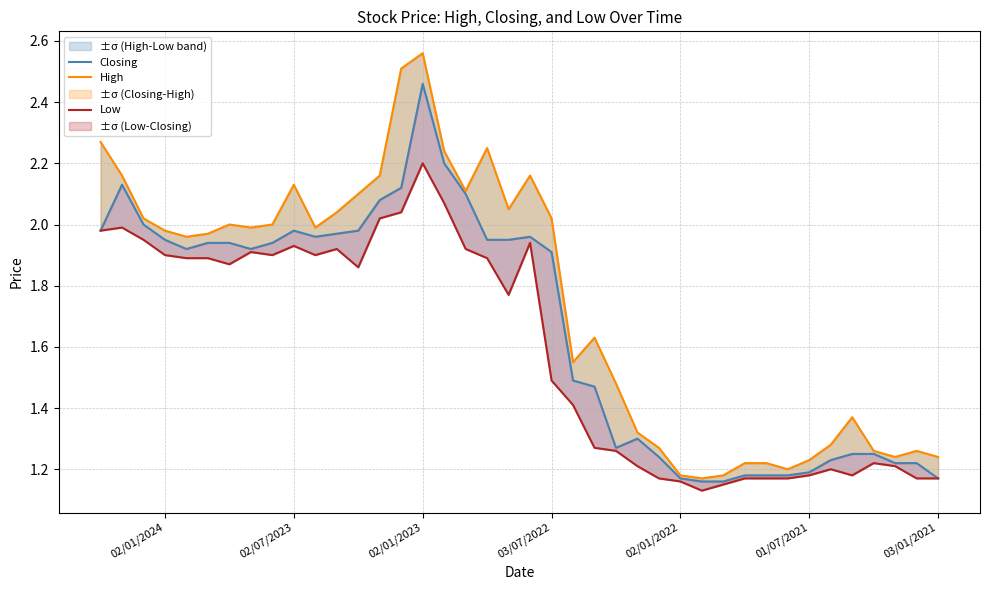

True or false: Closing has more than 0 interior local peaks.

True